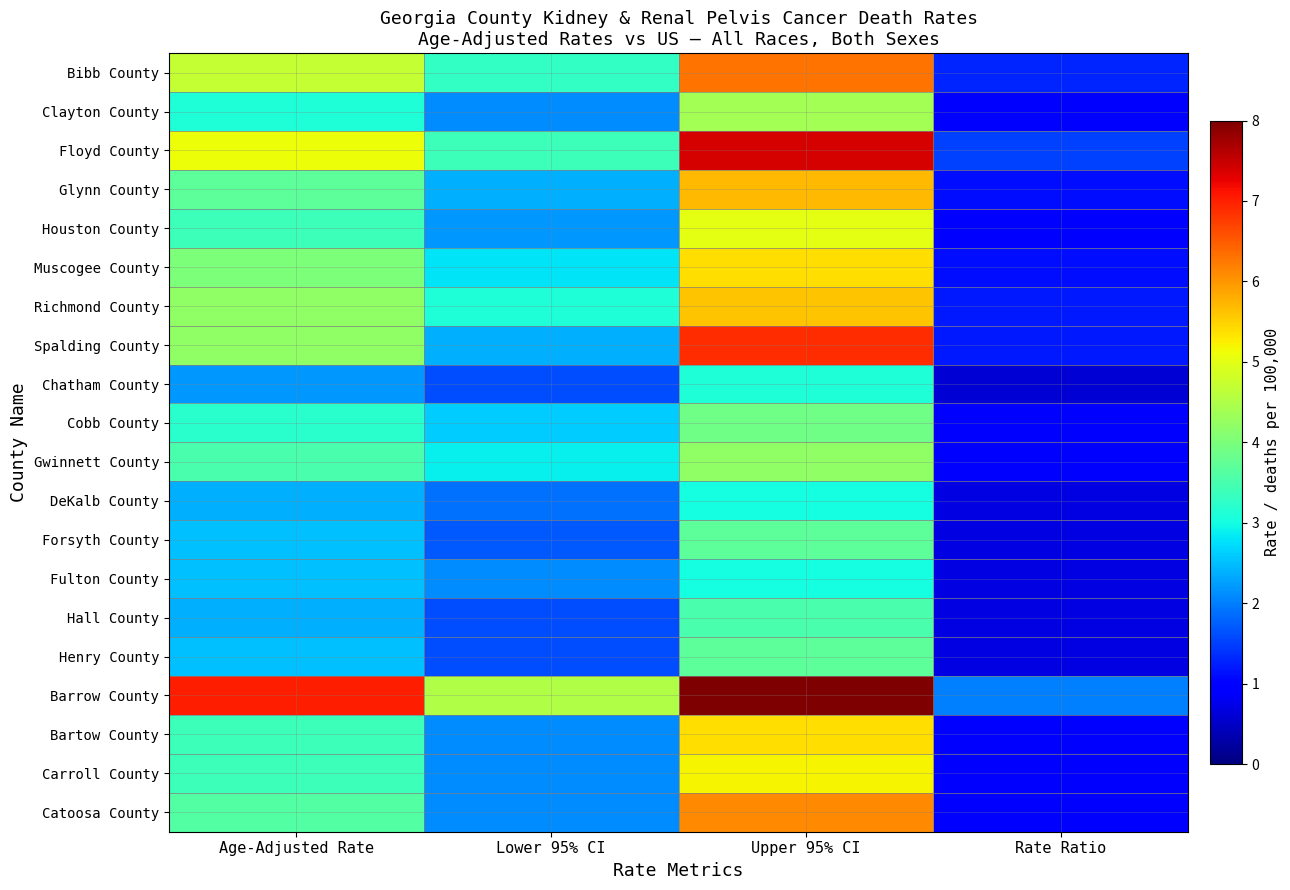

At how many categories does at least one series exceed 2?

3